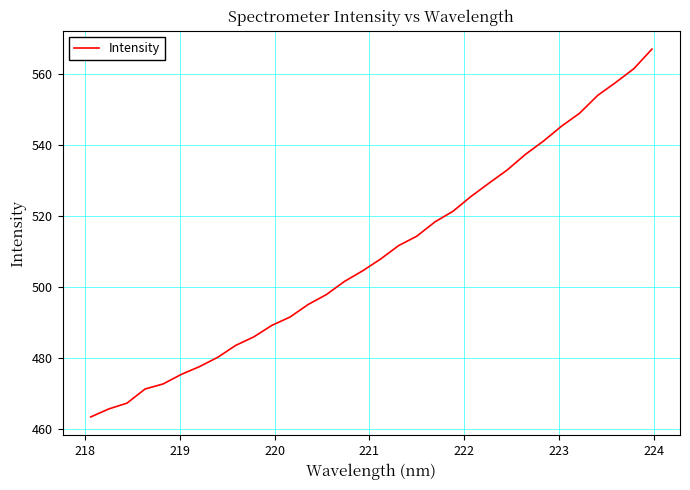

What is the greatest value displayed?

567.1